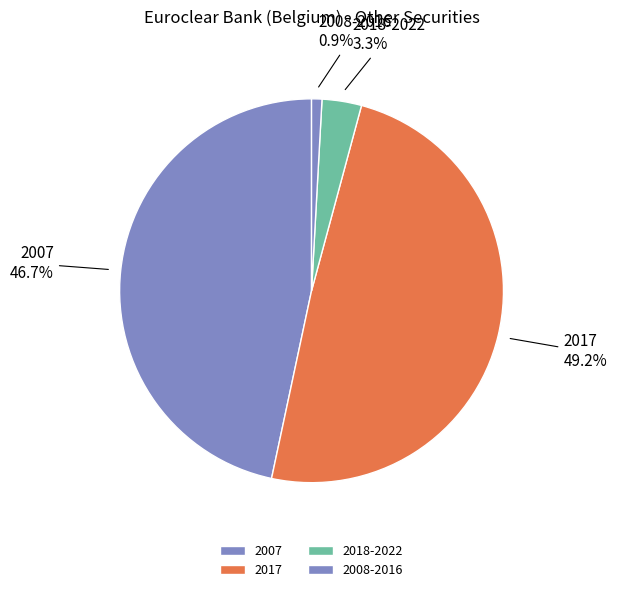

What percentage is NOT represented by 2008-2016?

99.1%